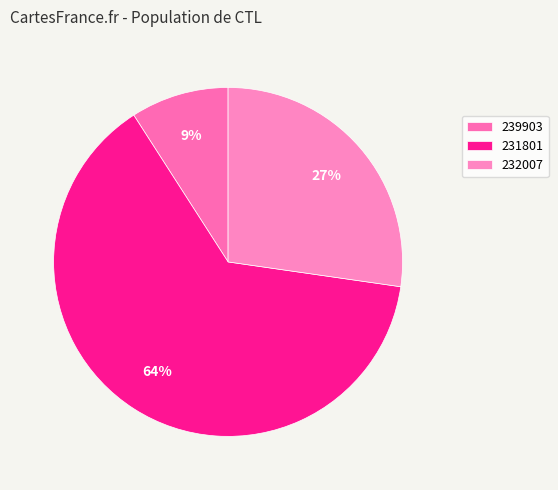

Is there a majority slice in this chart?

Yes